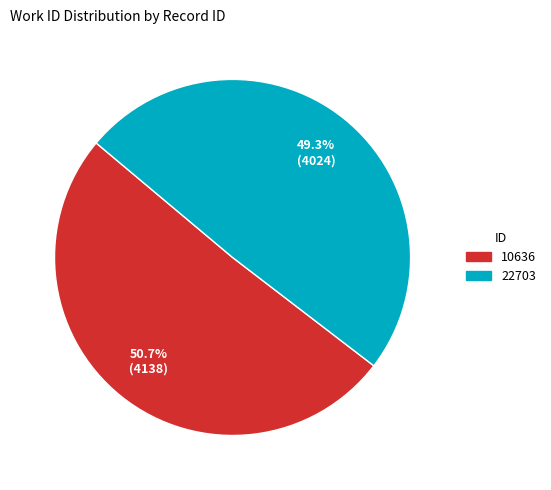

How many segments does this pie chart have?

2